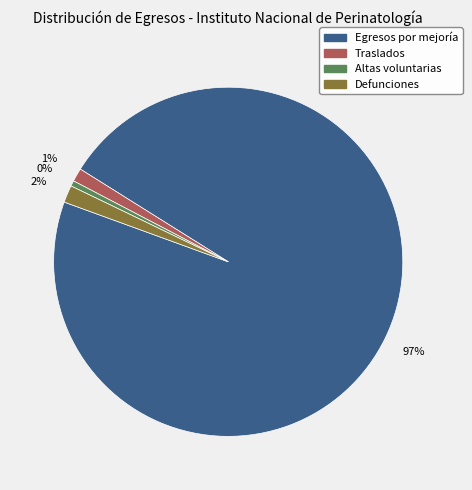

What is the change in value from Egresos por mejoría to Traslados?

-4838